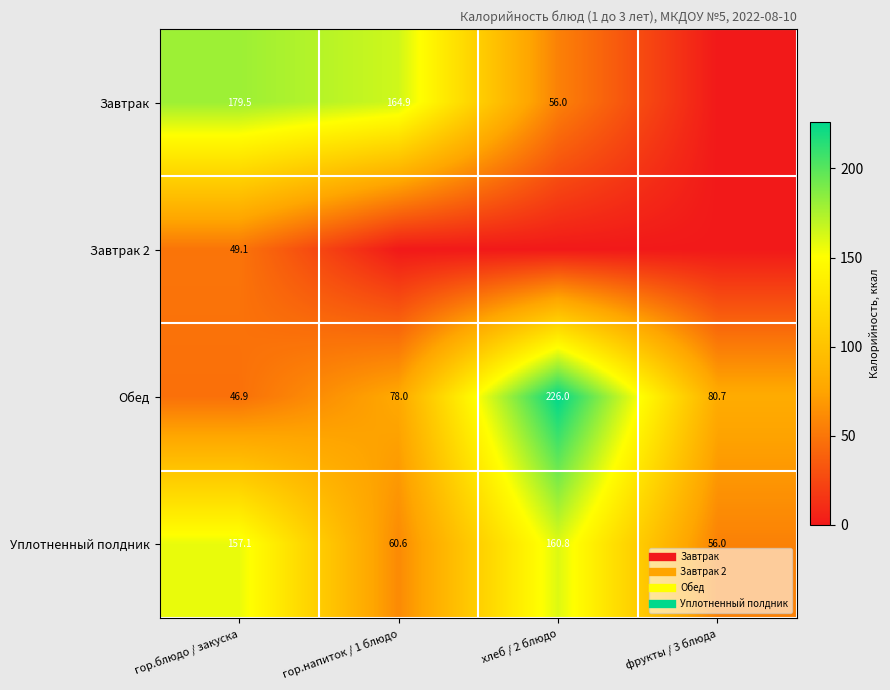

True or false: Уплотненный полдник has a value of 157.1 at гор.блюдо / закуска.

True